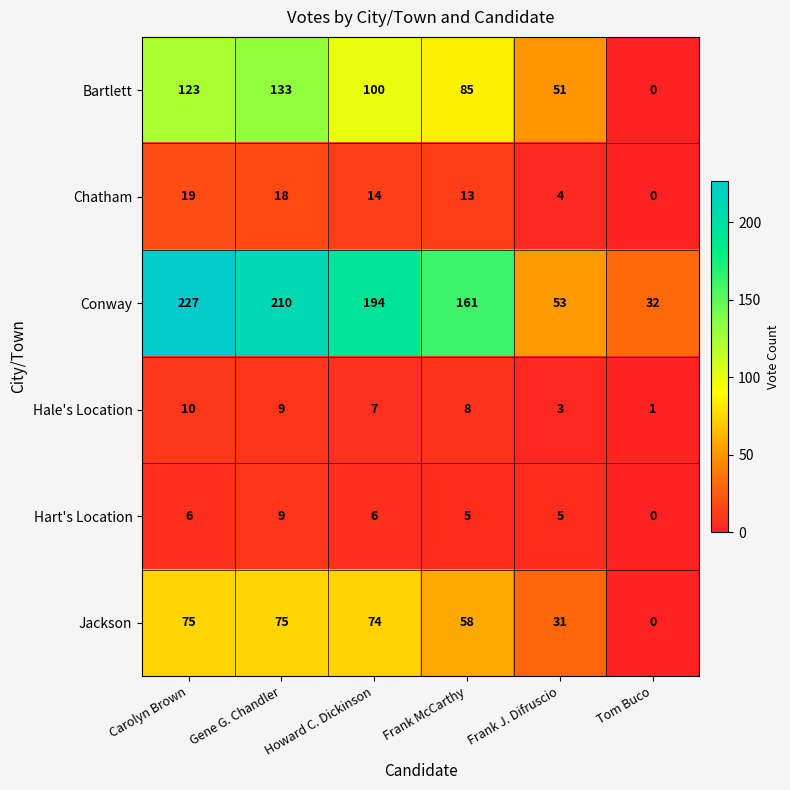

Which series has the largest total across all categories?

Conway